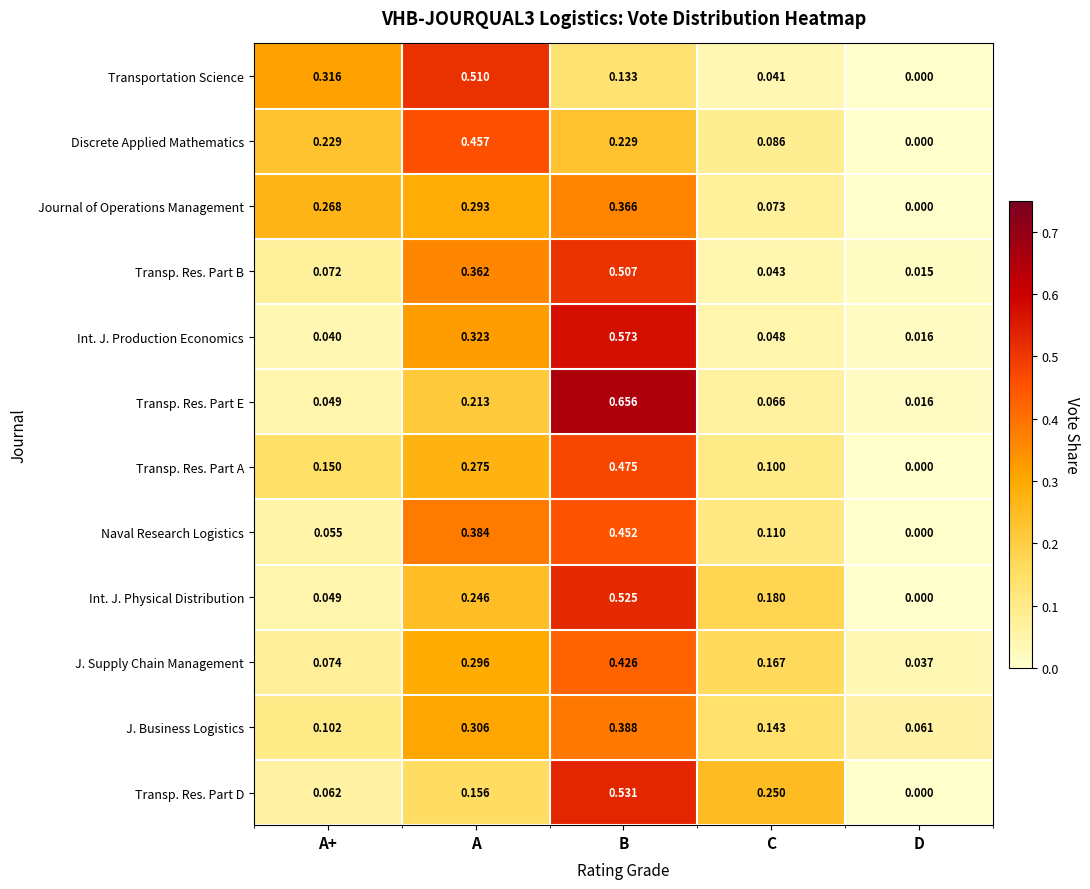

At which category does the chart reach its peak across all series?

B